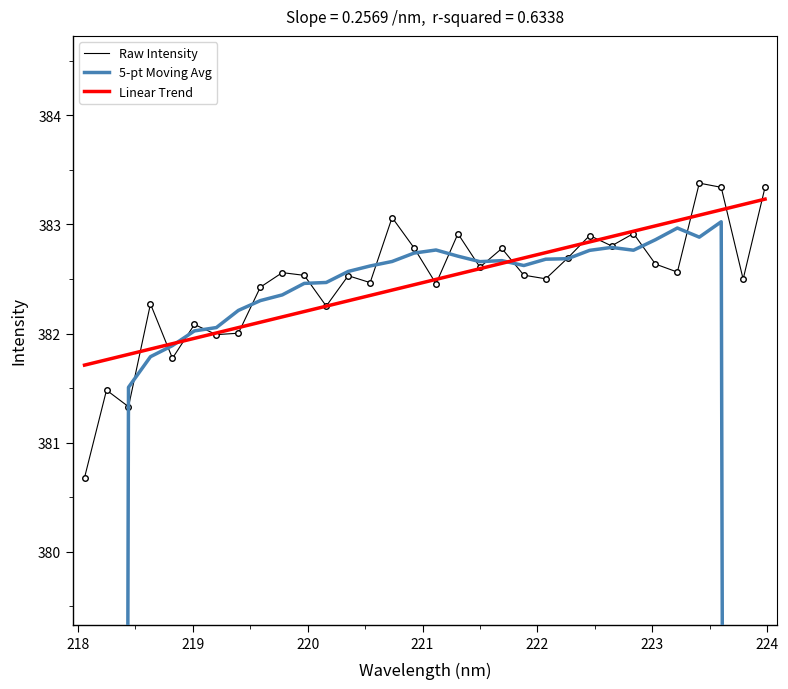

What is the lowest value of the Raw Intensity series?

380.7